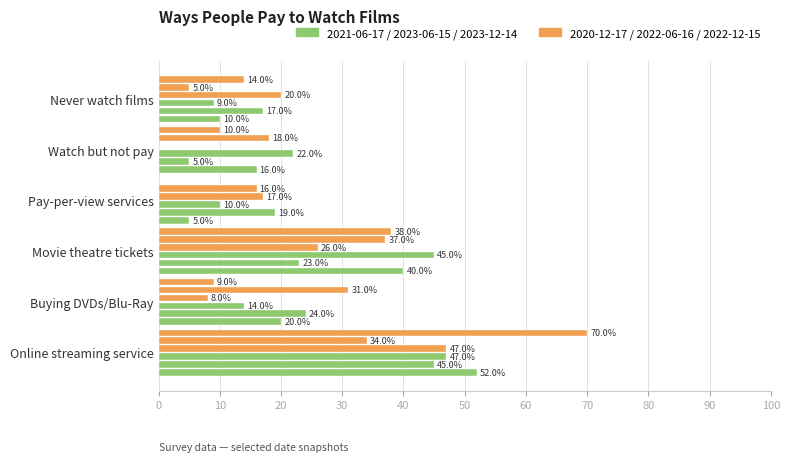

What is the label of the 5th bar from the left?

Watch but not pay